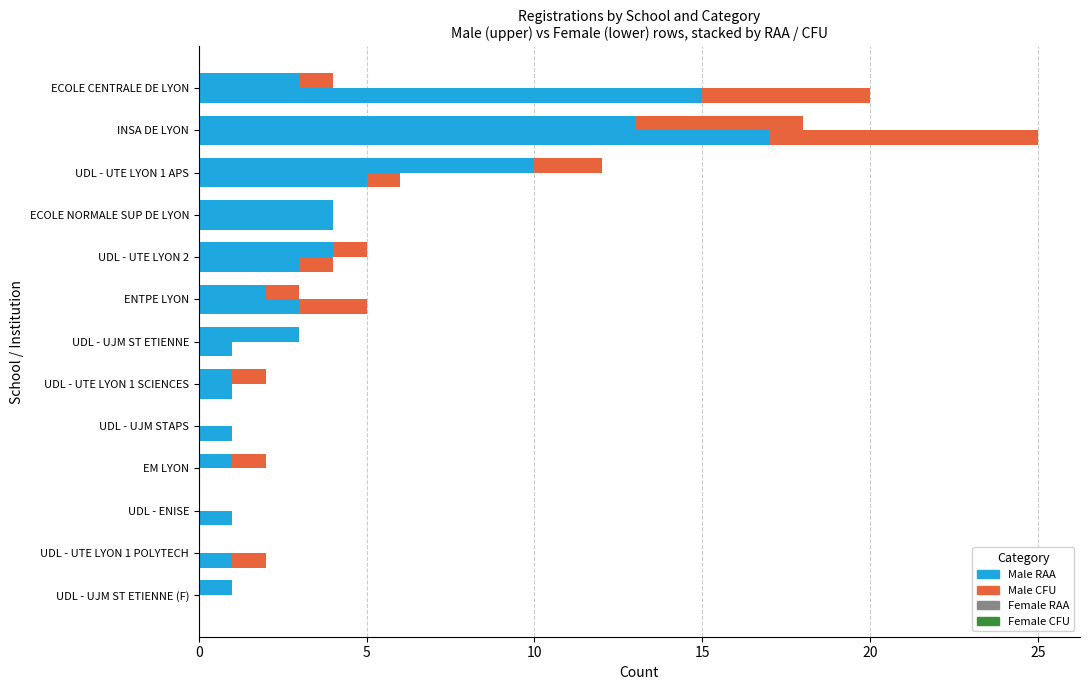

What is the difference between the maximum and minimum values in the Female RAA series?

13